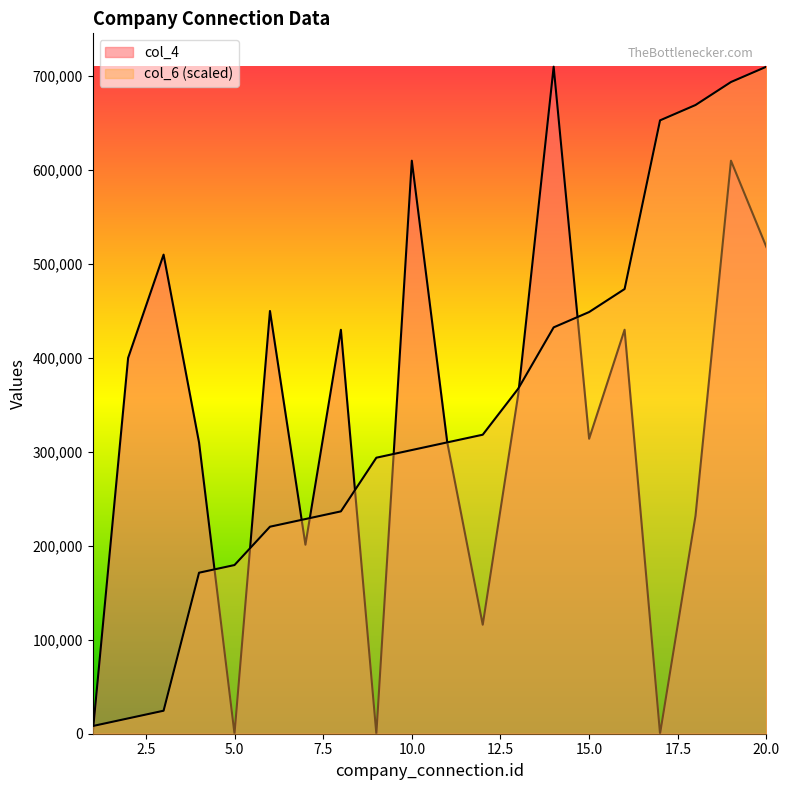

Between 8 and 15, which is larger?

15